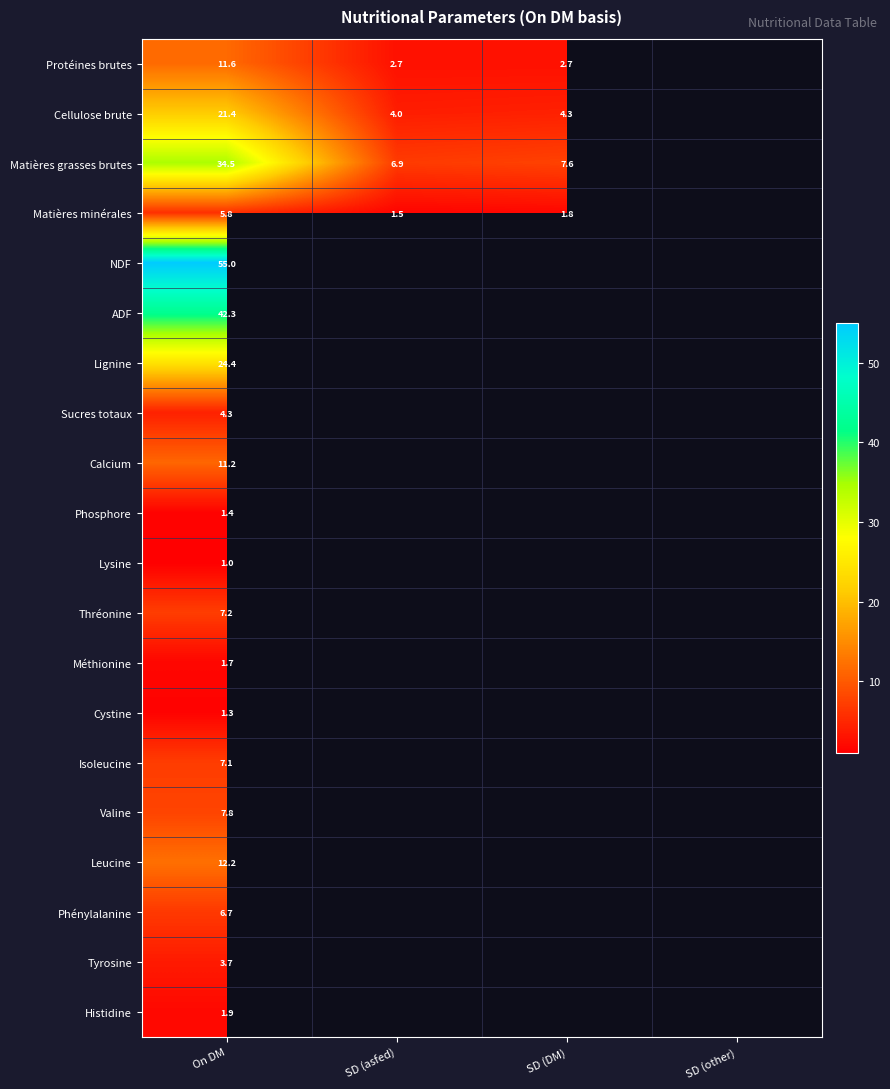

Which label corresponds to the largest value in the chart?

On DM